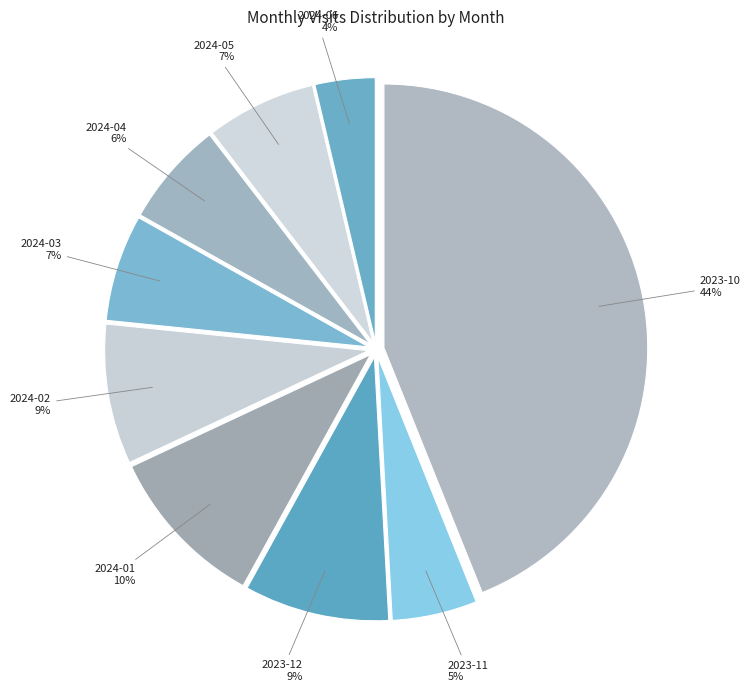

How many segments does this pie chart have?

9